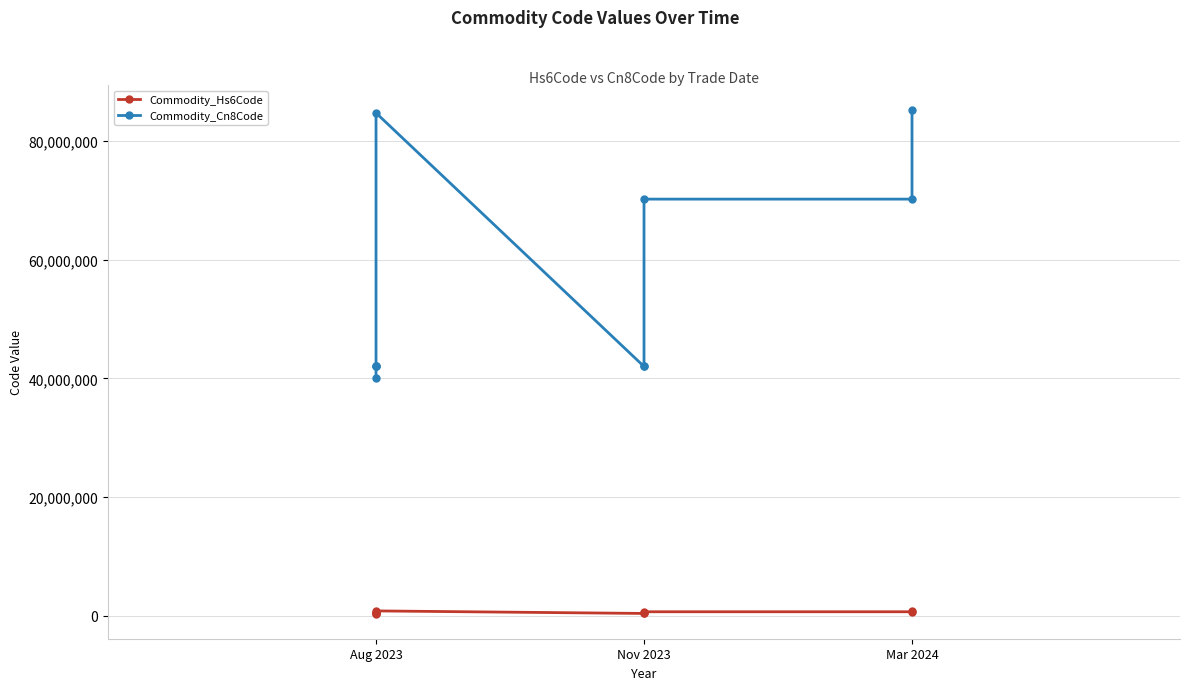

Which series changed the most between Aug 2023 and Mar 2024?

Commodity_Cn8Code